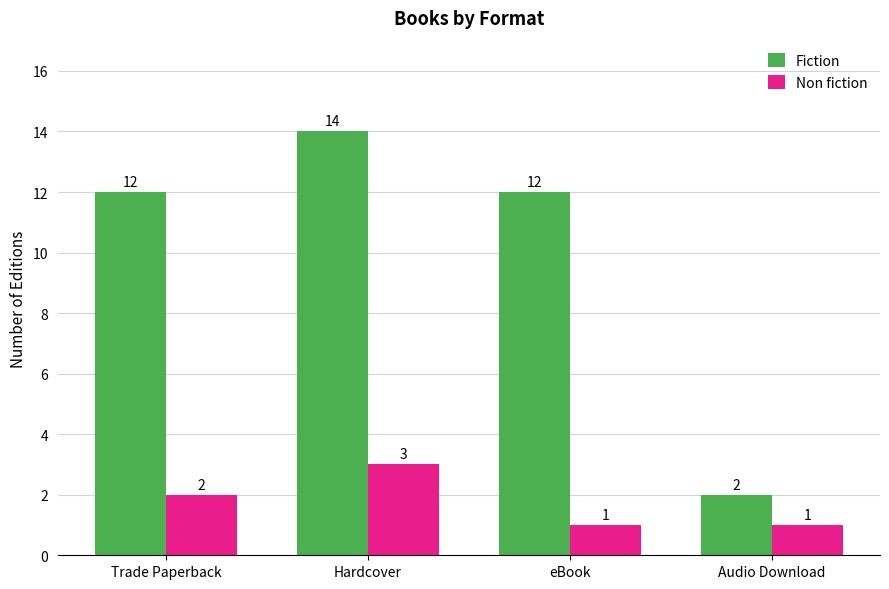

What is the difference between the maximum and minimum values in the Fiction series?

12